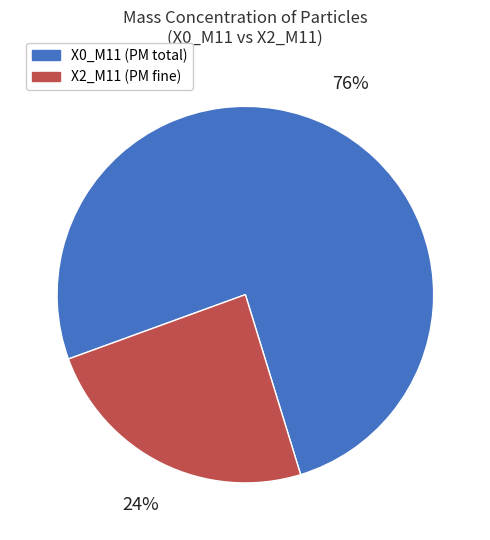

Which has a higher value, X0_M11 (PM total) or X2_M11 (PM fine)?

X0_M11 (PM total)